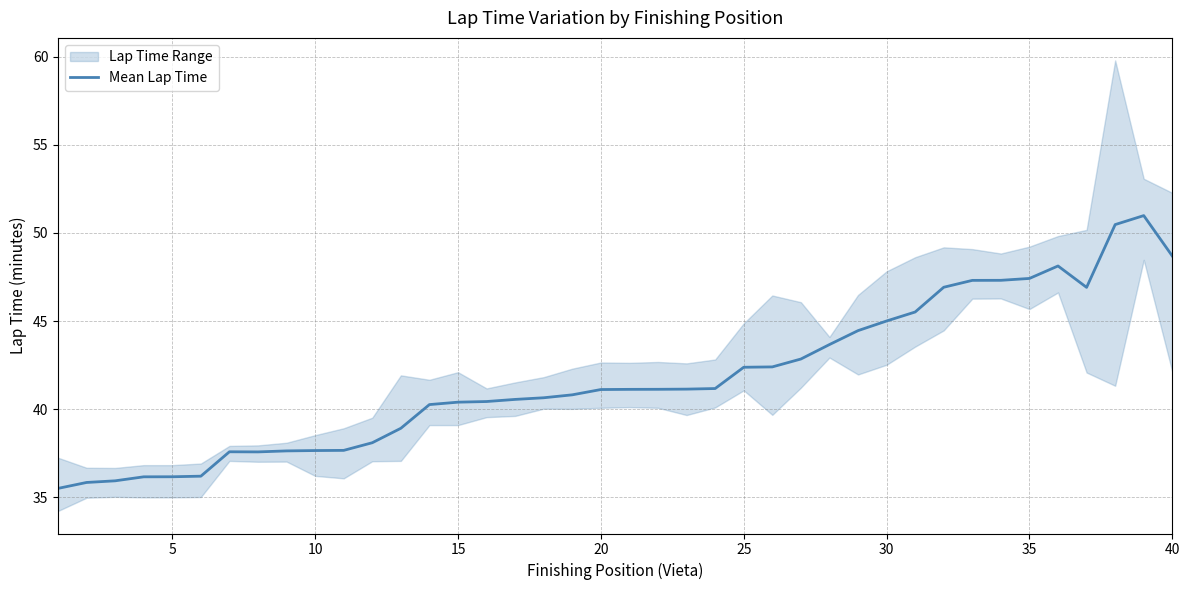

How many points are lower than both their immediate neighbors (excluding endpoints)?

2